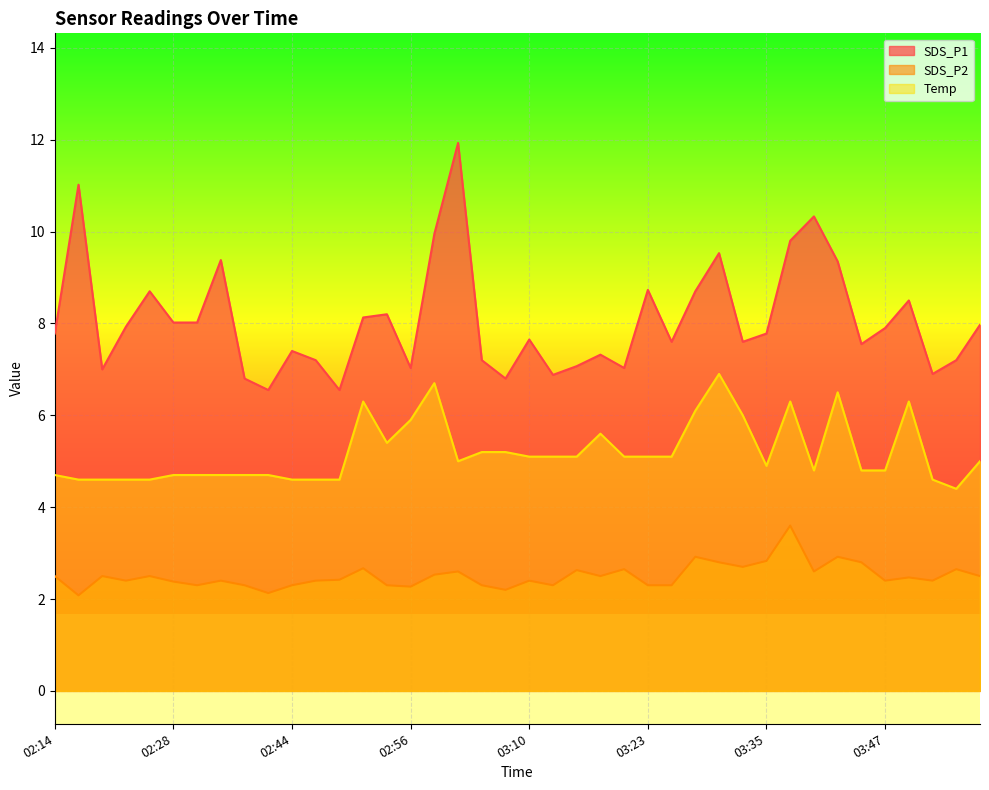

True or false: Temp and SDS_P1 intersect in this chart.

False